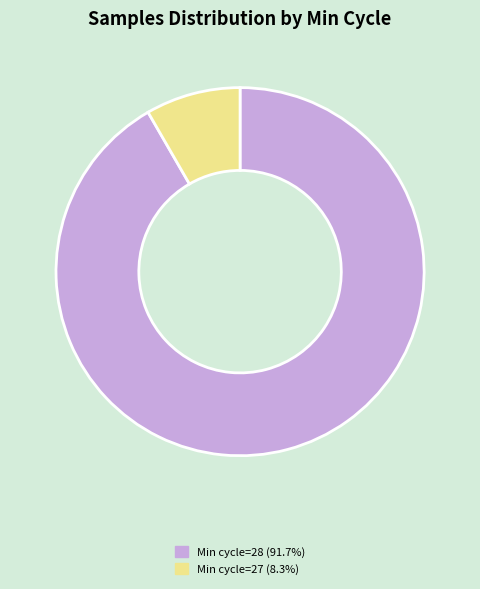

Do Min cycle=27 (8.3%) and Min cycle=28 (91.7%) together represent more than half of the pie?

Yes